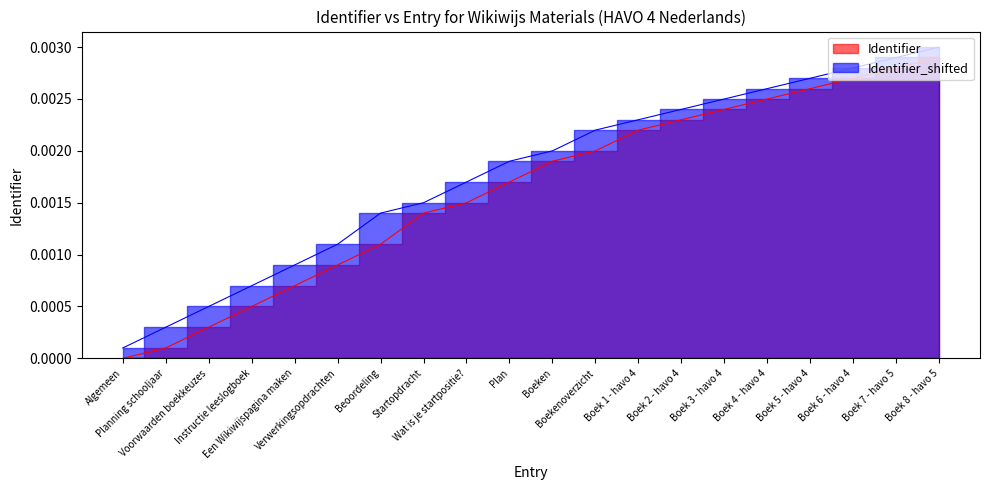

At which label does Identifier_line reach its peak?

Boek 8 - havo 5